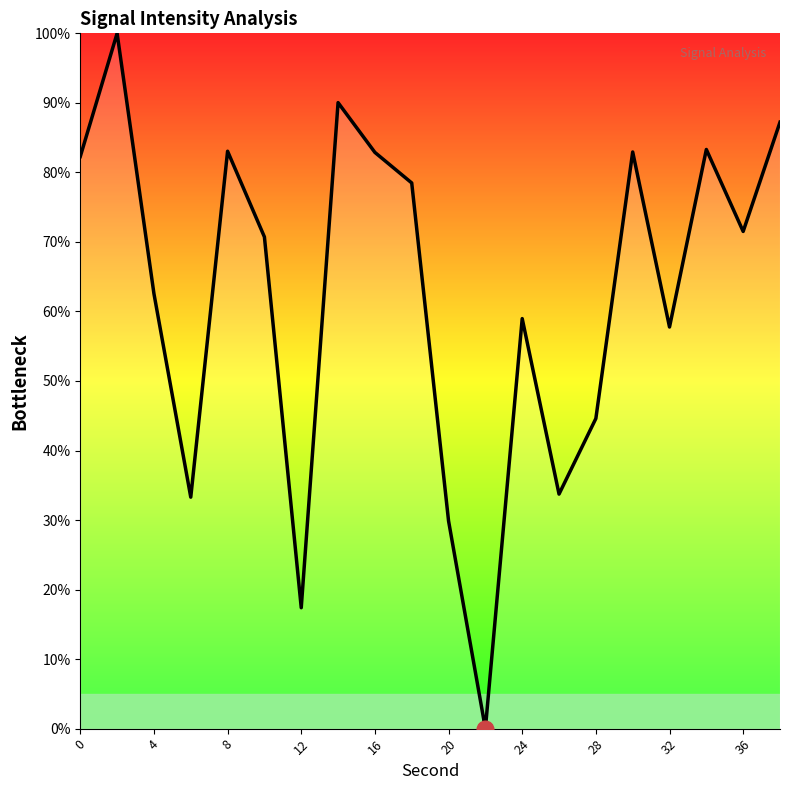

What is the sum of all values?

1250.6